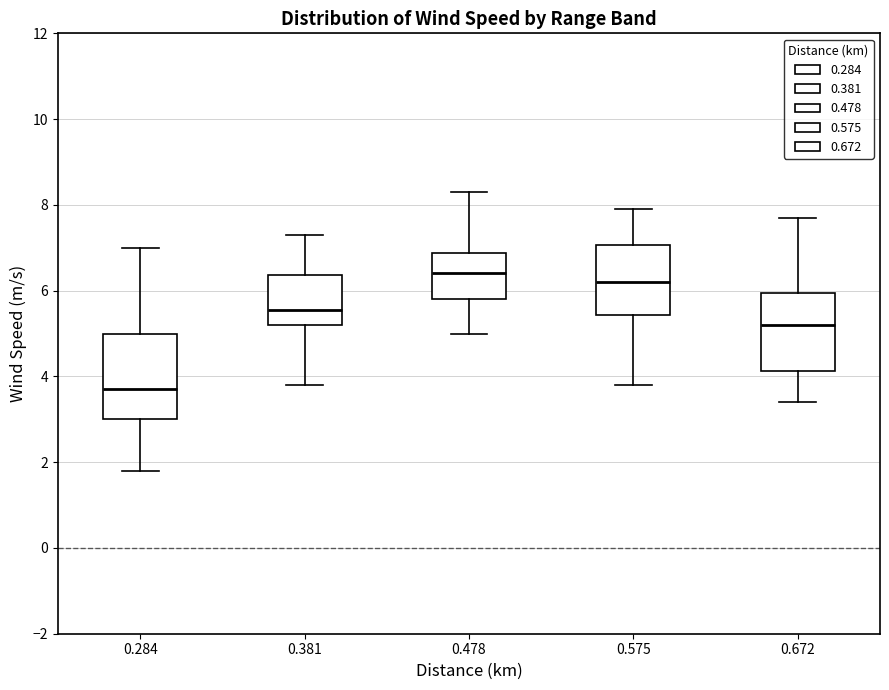

Where does the median line of the box at x = 0.478 sit on the y-axis? The values are not printed on the chart, so give them approximately, as read against the axis.

6.4